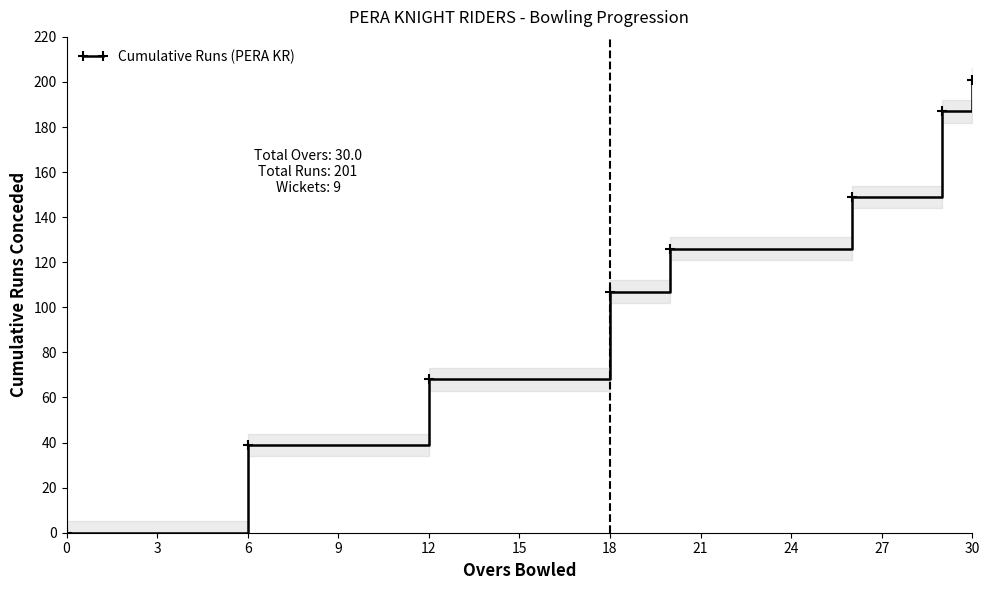

What is the difference between the maximum and minimum values?

201